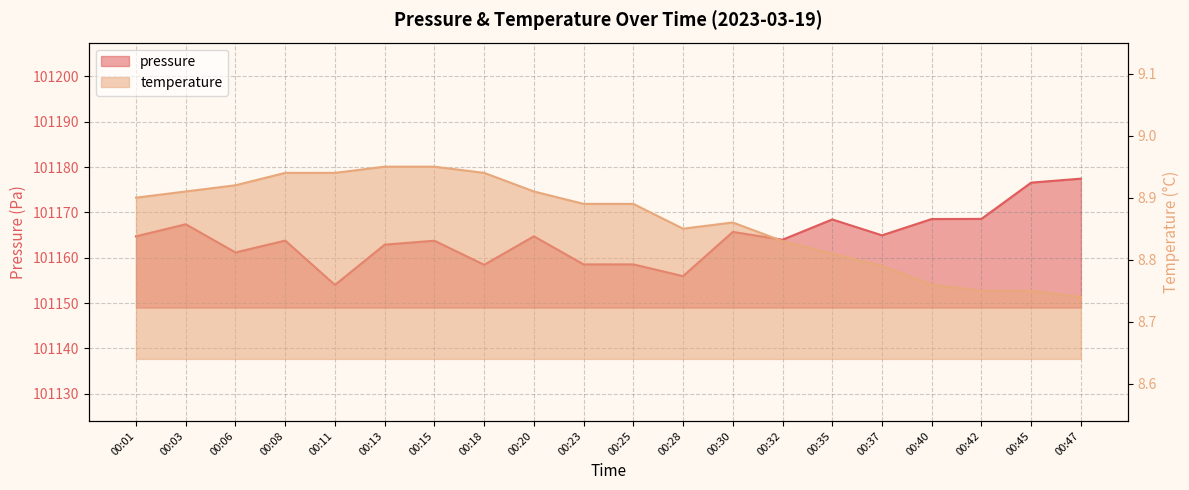

True or false: temperature has more than 2 points higher than both neighbors.

False